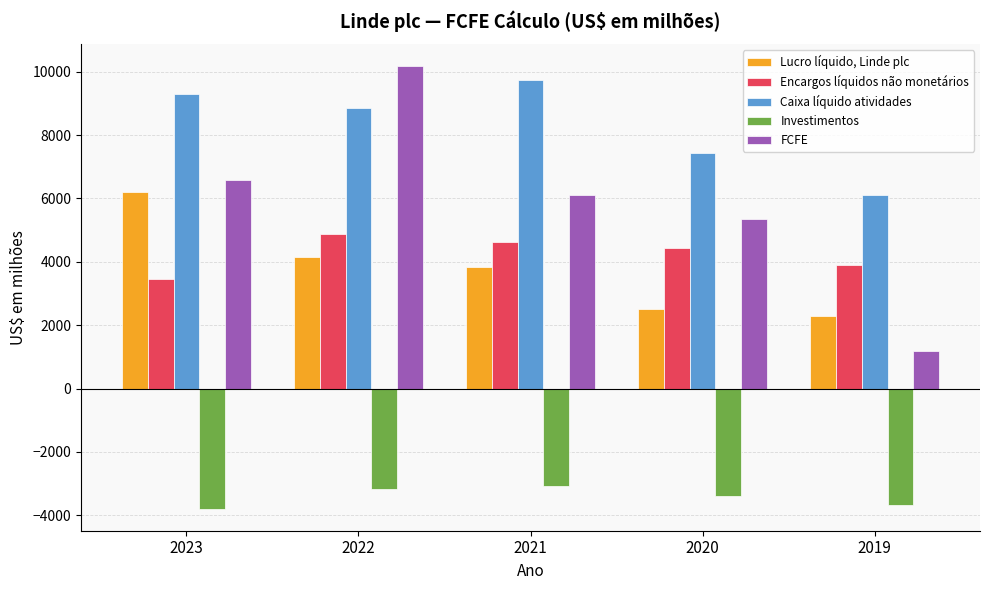

The FCFE series shows 3399 at 2023. True or false?

False